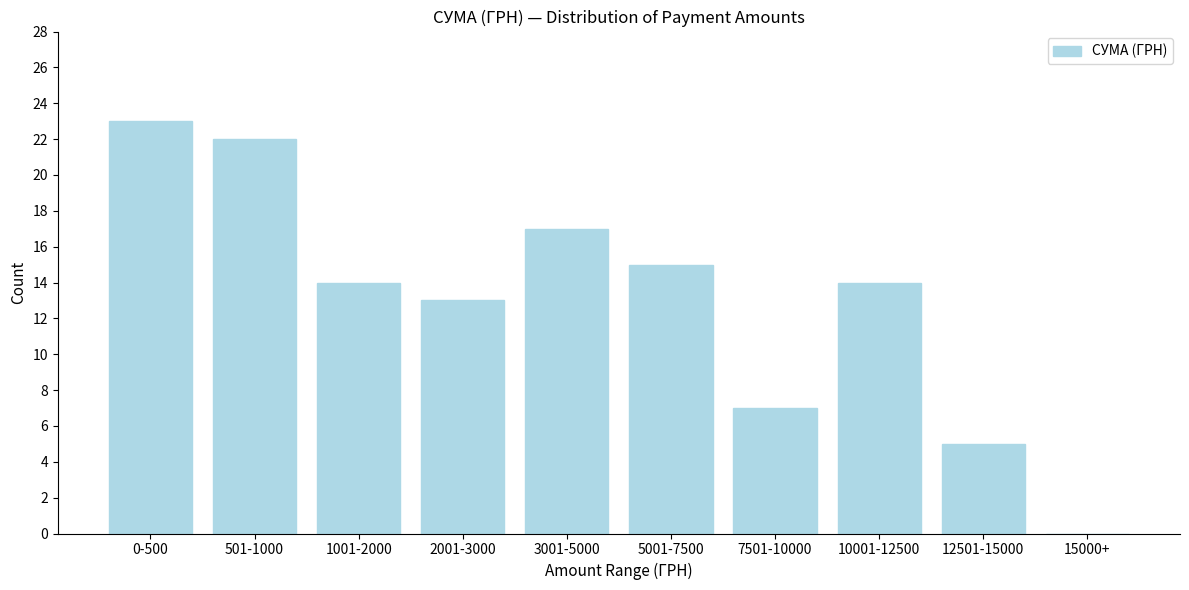

Reading right to left, transcribe all the data shown in this chart.

15000+=0	12501-15000=5	10001-12500=14	7501-10000=7	5001-7500=15	3001-5000=17	2001-3000=13	1001-2000=14	501-1000=22	0-500=23